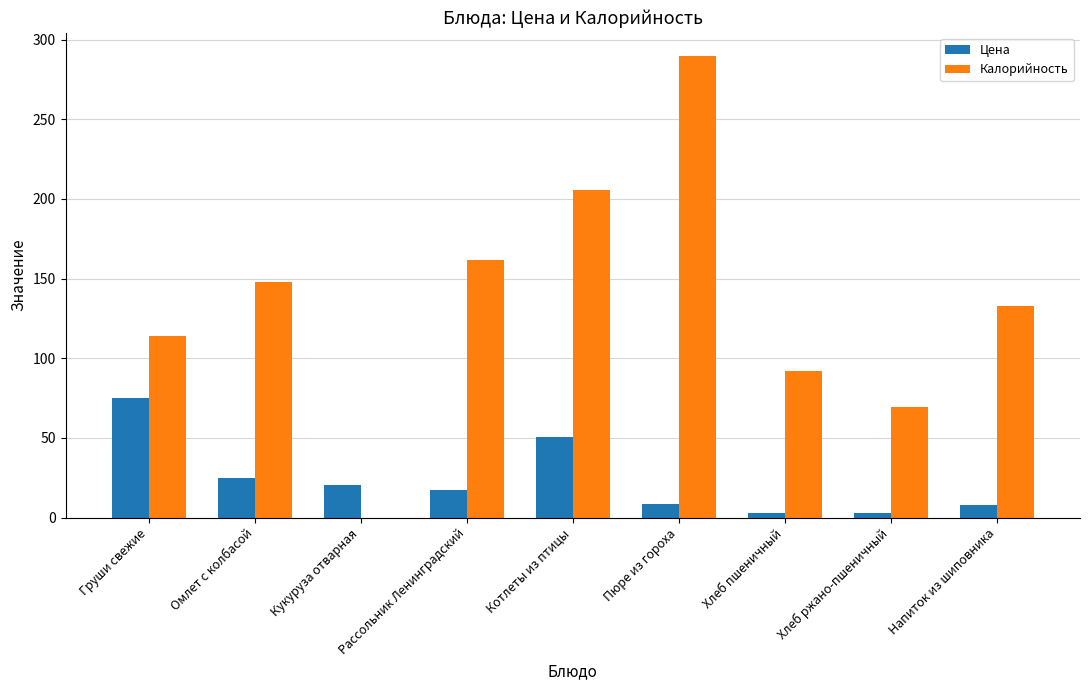

How many values in Калорийность are above zero?

8